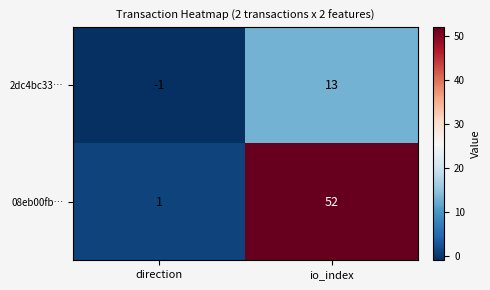

Reading left to right, list all the values displayed in this chart.

2dc4bc33…: -1	13
08eb00fb…: 1	52